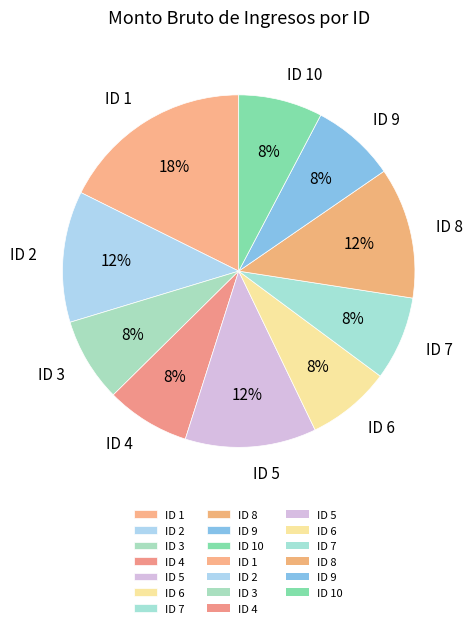

Approximately how many times larger is the value at ID 7 compared to ID 9?

1.0